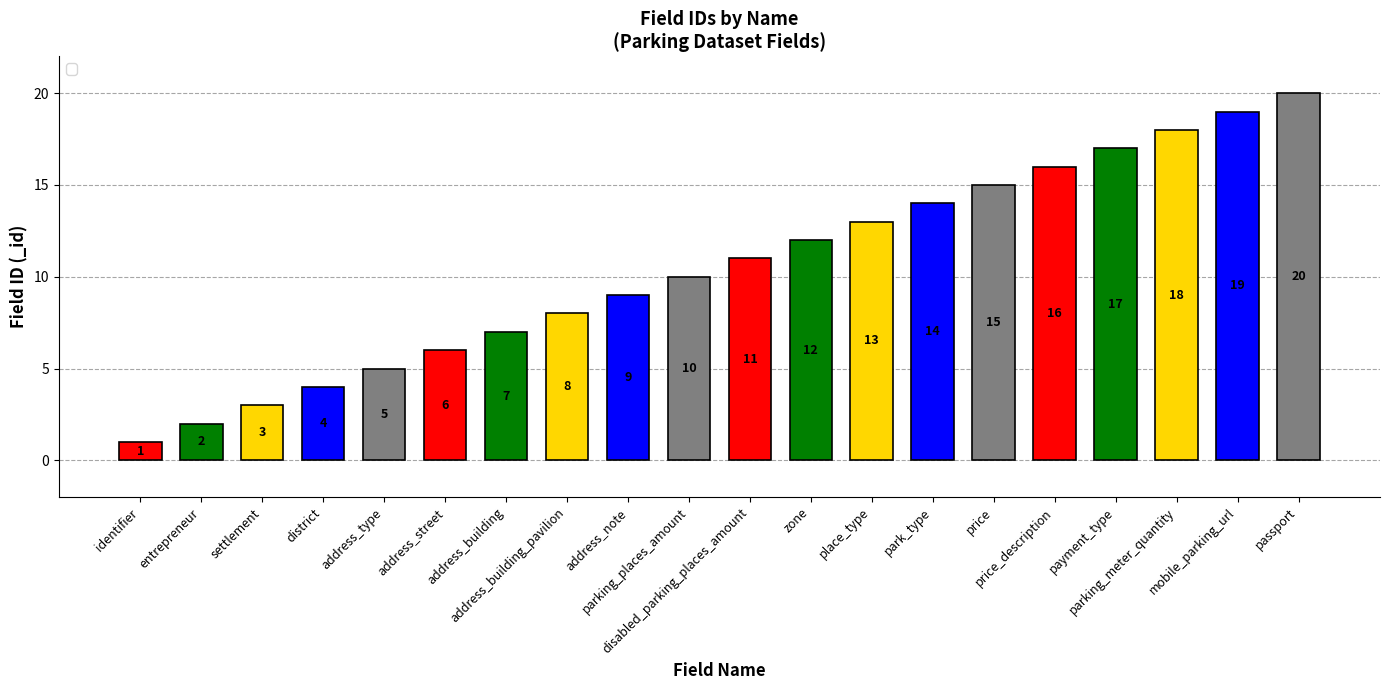

List the labels in order of value, largest first.

passport, mobile_parking_url, parking_meter_quantity, payment_type, price_description, price, park_type, place_type, zone, disabled_parking_places_amount, parking_places_amount, address_note, address_building_pavilion, address_building, address_street, address_type, district, settlement, entrepreneur, identifier